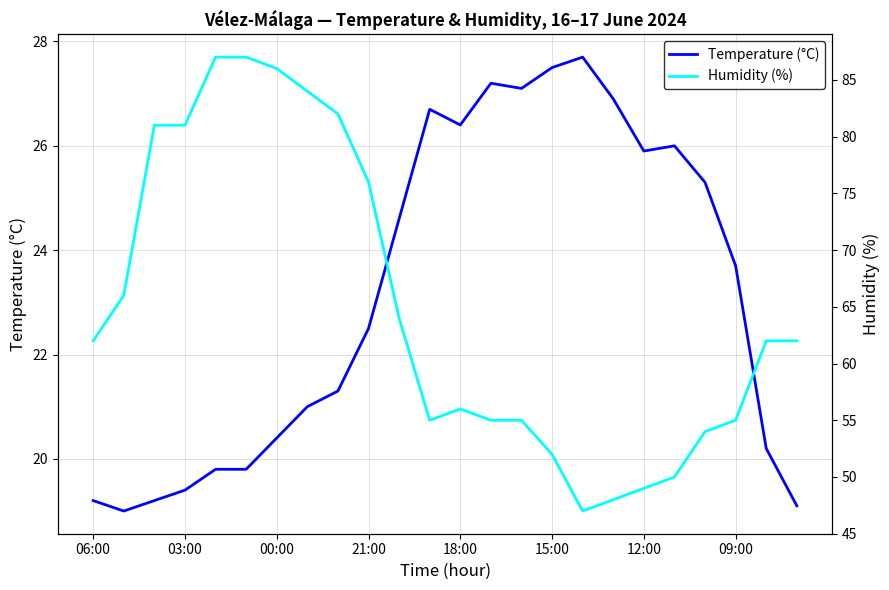

The value of Temperature (°C) at 8 is 11.0. True or false?

False